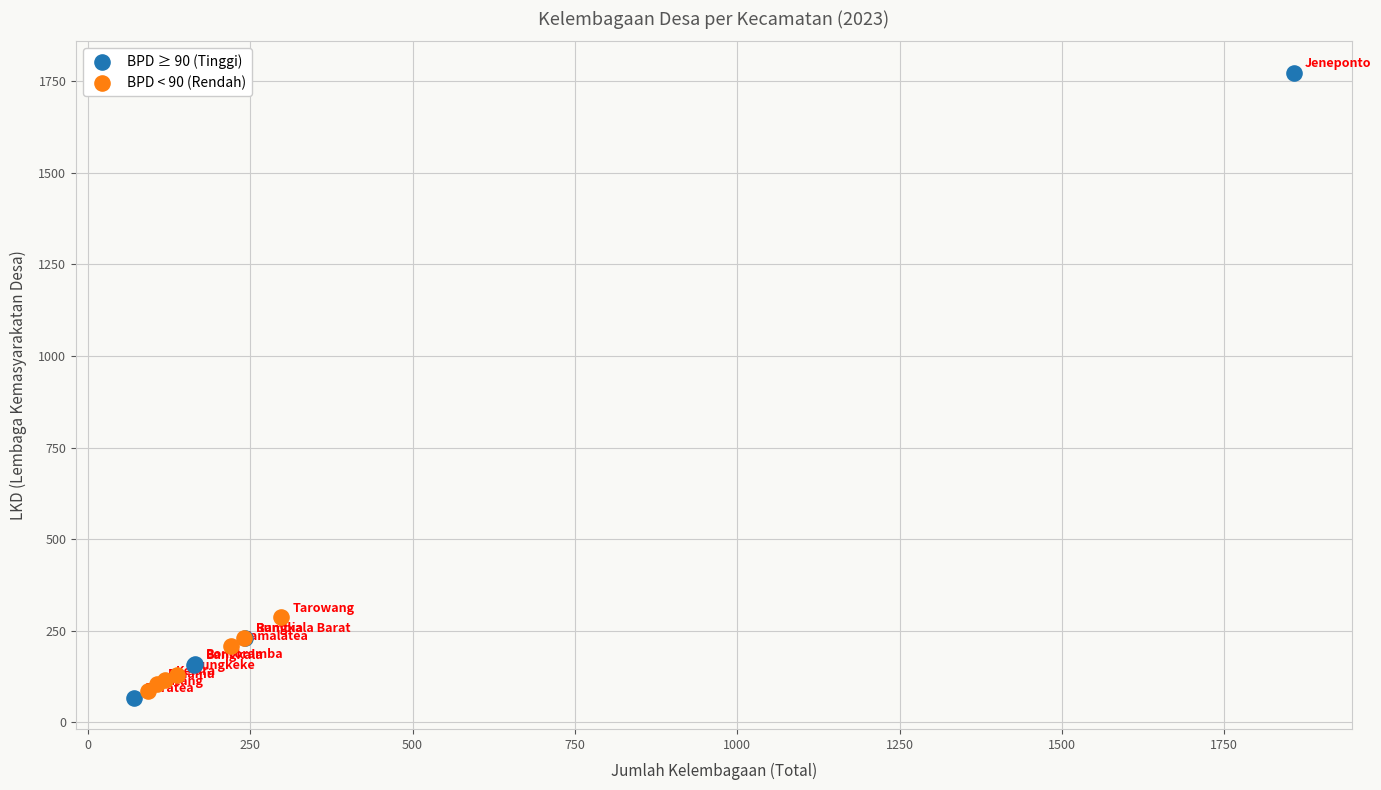

Which series has the widest spread of Y values?

BPD ≥ 90 (Tinggi)